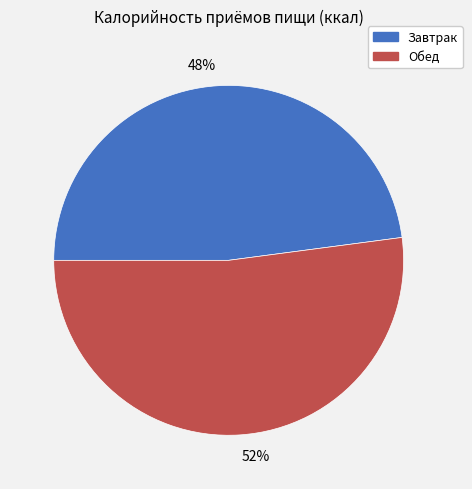

Is there a majority slice in this chart?

Yes